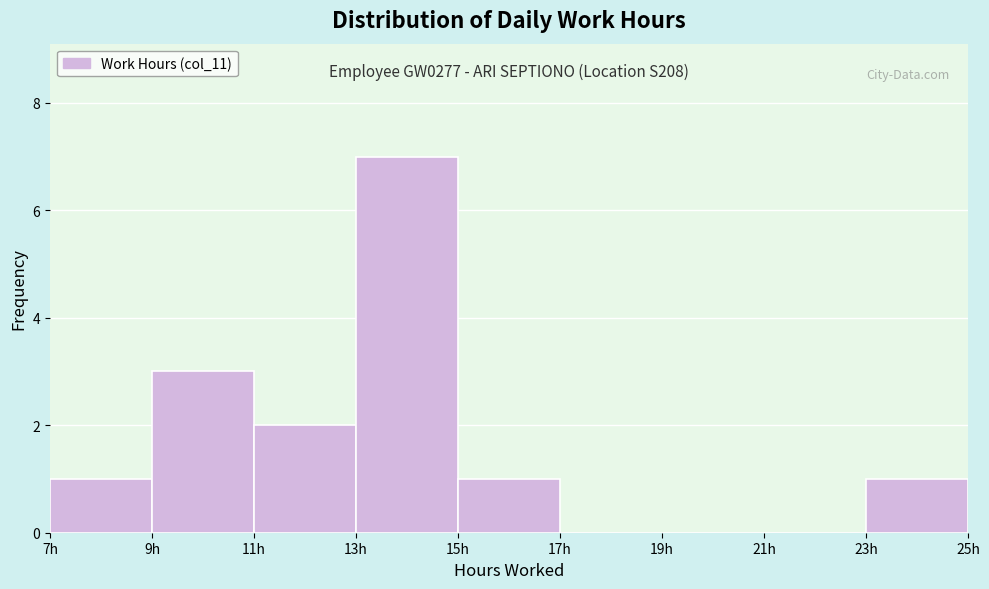

Over which range of the x-axis is the bar tallest?

13 to 15